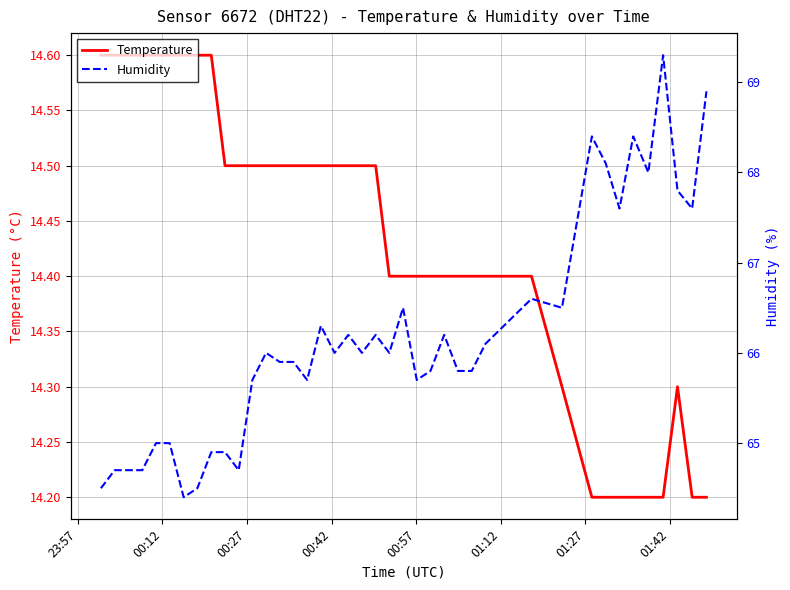

What is the minimum value for Temperature?

14.2